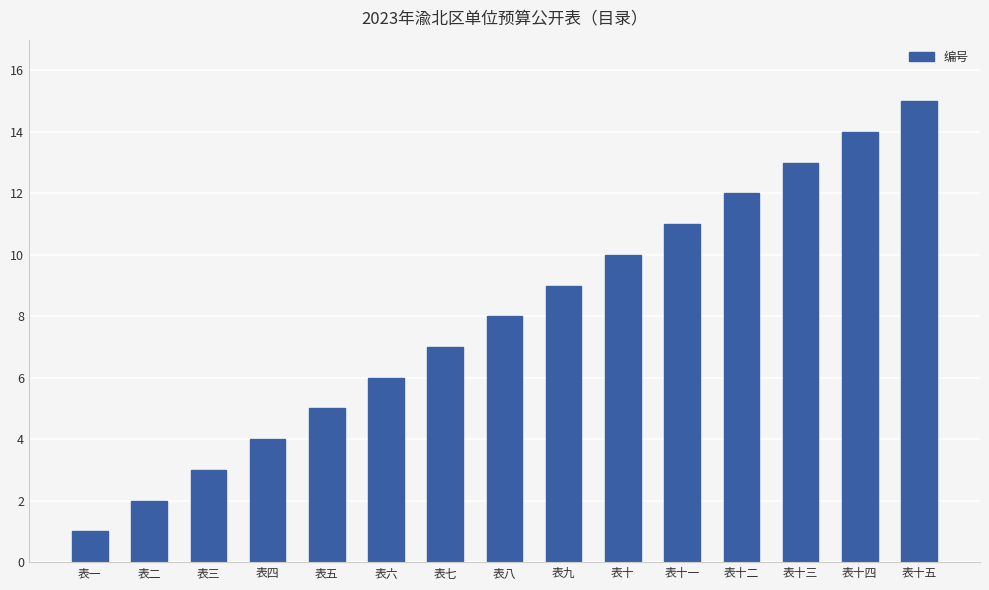

True or false: the data shows 1 at 表二.

False